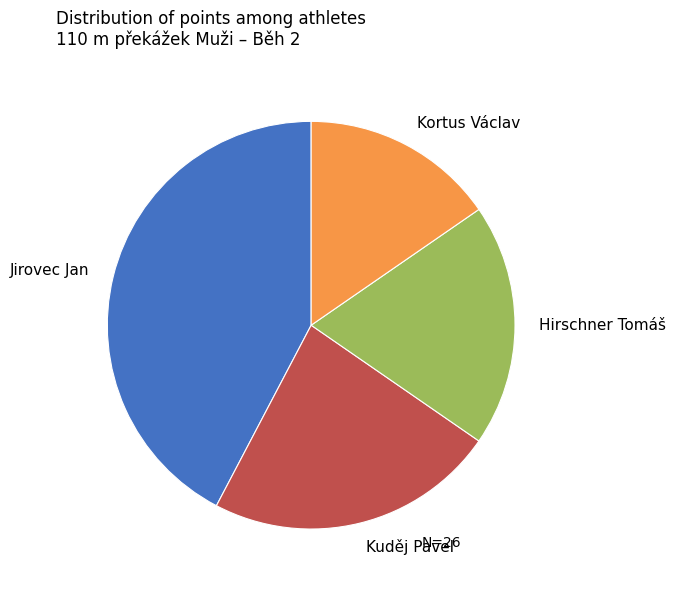

Is the sum of Kuděj Pavel and Jirovec Jan greater than half?

Yes